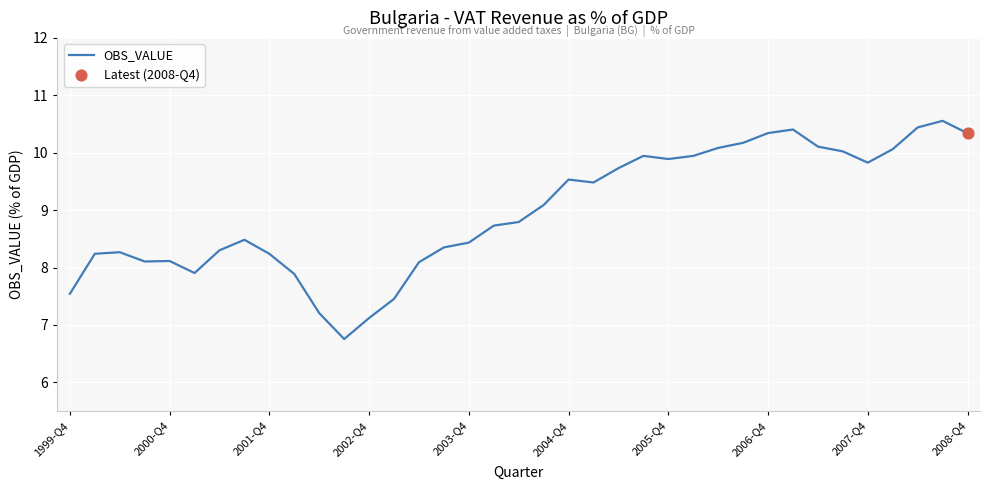

What is the minimum value shown in the chart?

6.8